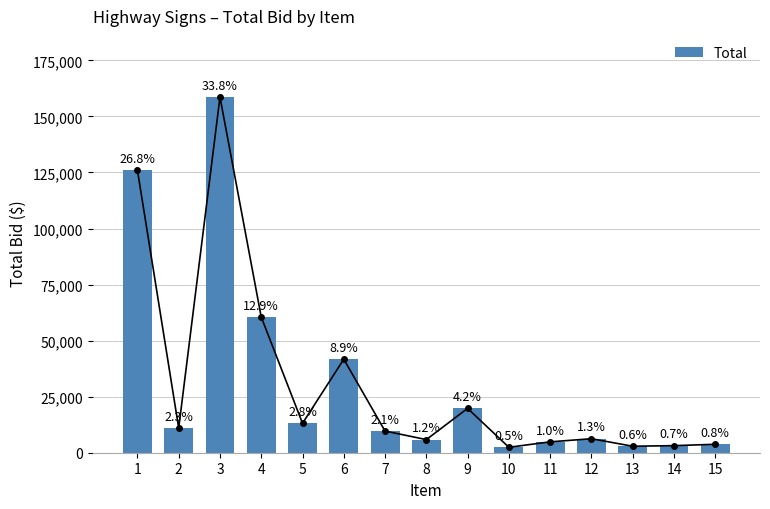

How many series are shown in this chart?

1